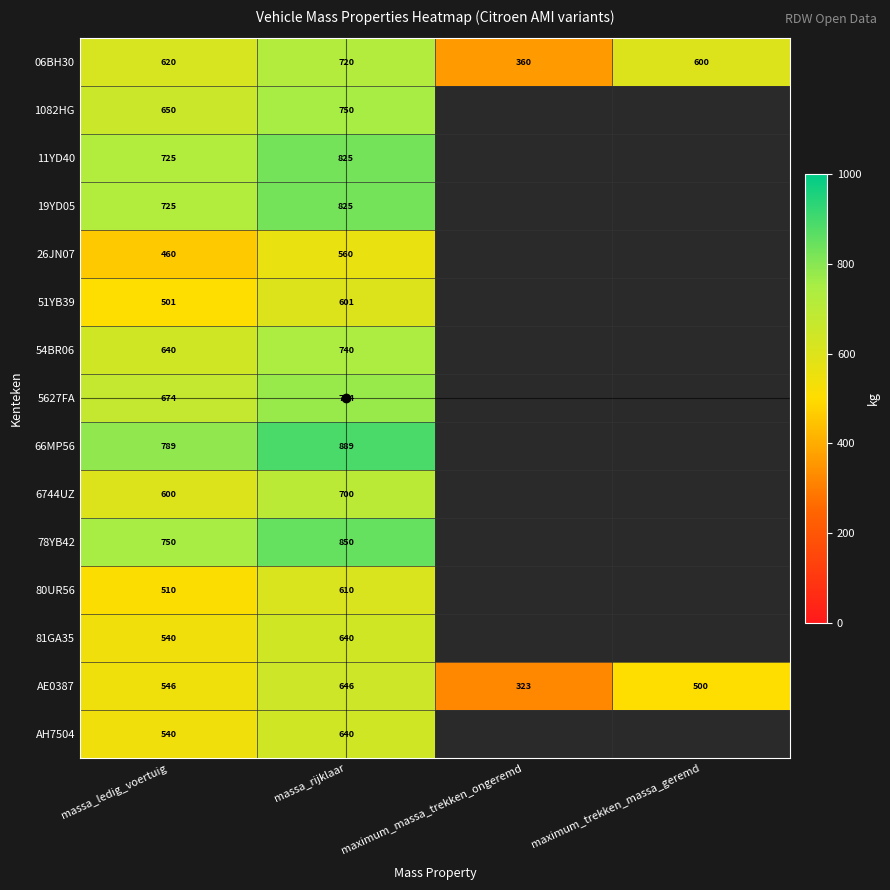

Read the AE0387 value at massa_ledig_voertuig, to the nearest 5.

545